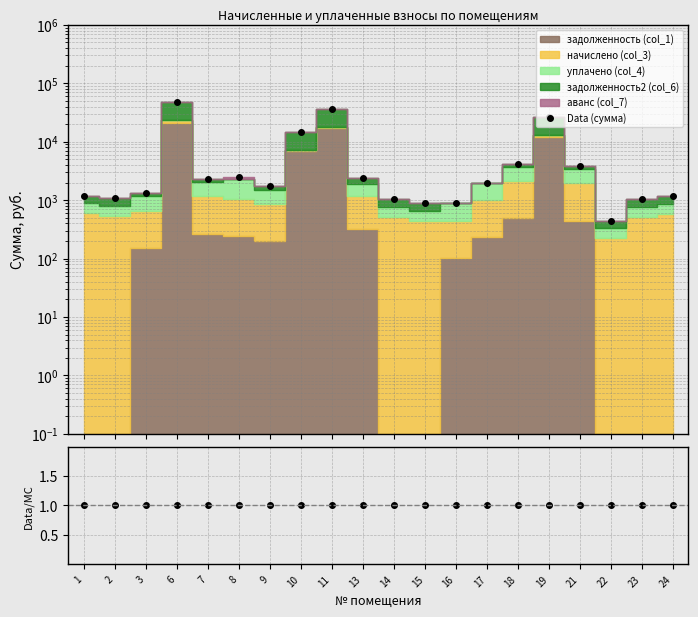

Does the chart have visible grid lines?

Yes